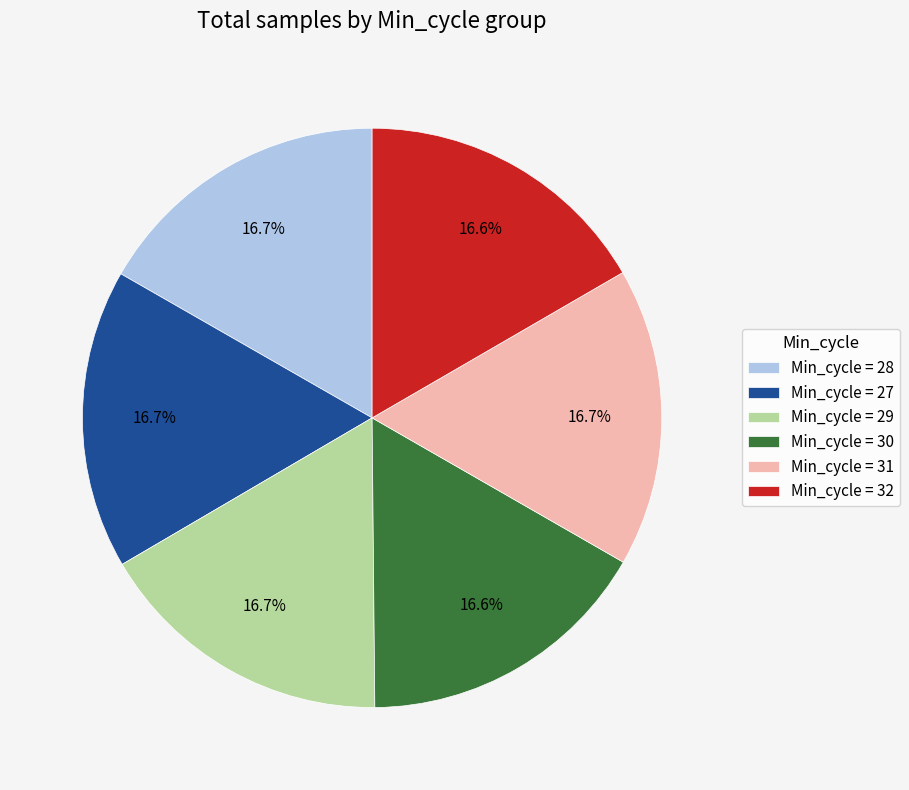

Combined, do Min_cycle = 28 and Min_cycle = 27 account for over 50%?

No